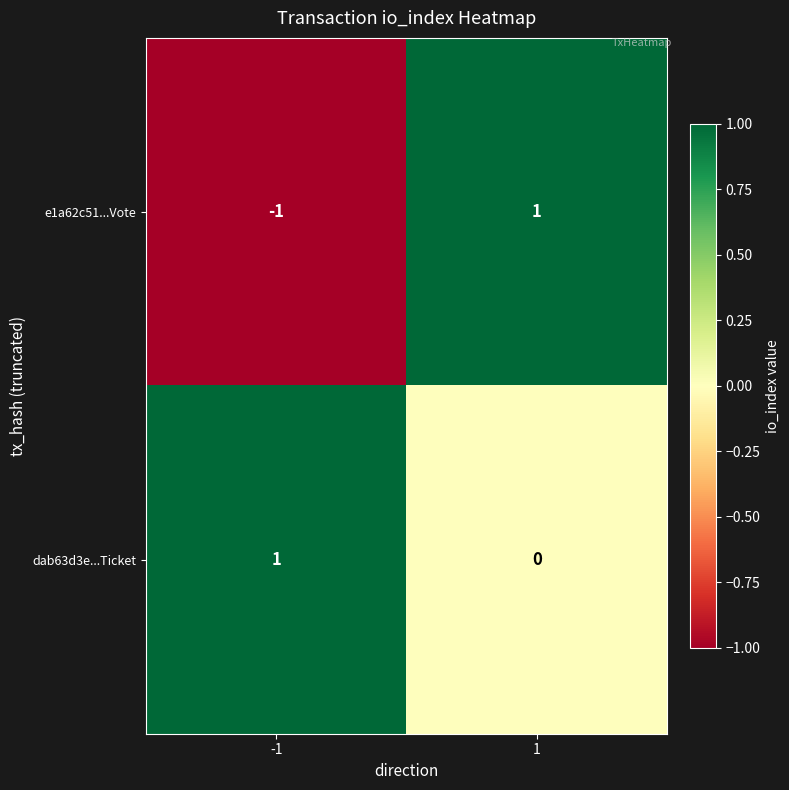

Between -1 and 1, which series saw the biggest shift?

e1a62c51...Vote